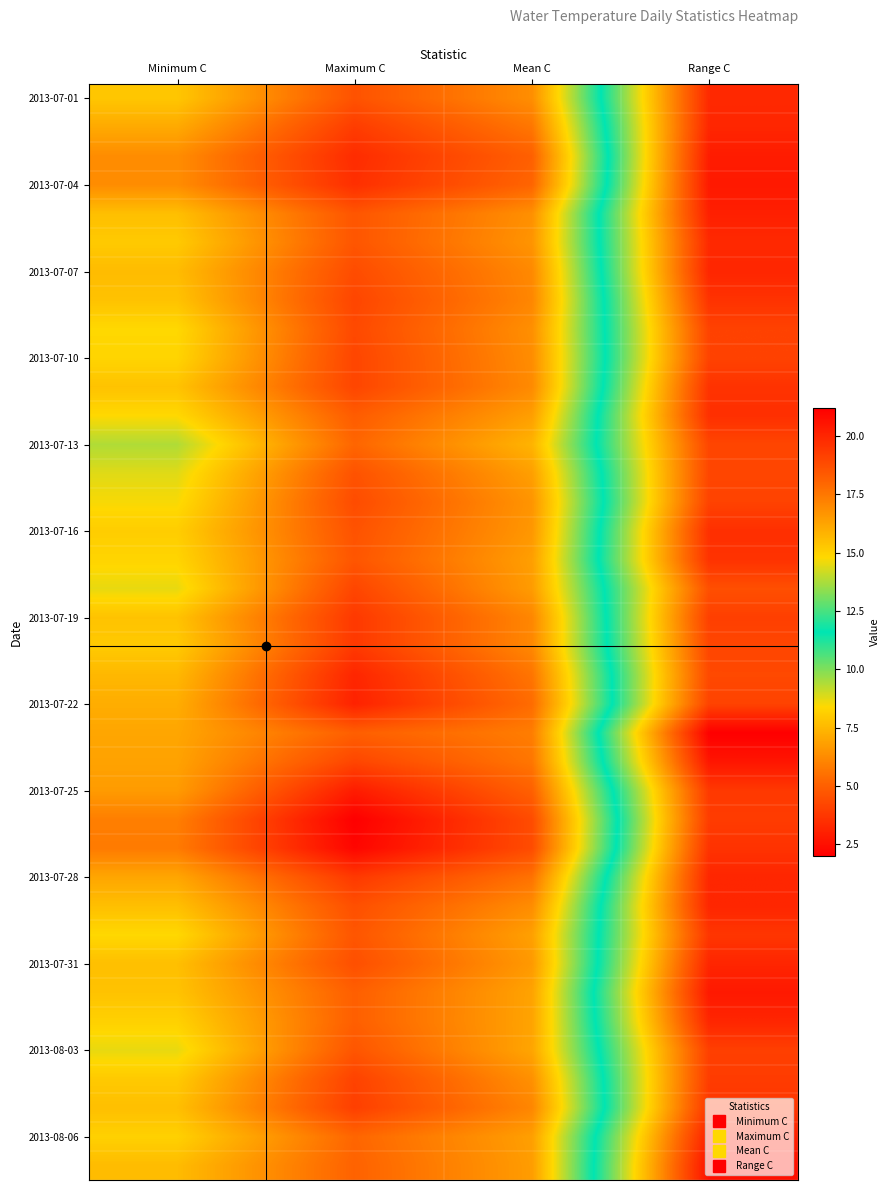

How many categories are shown in the chart?

4